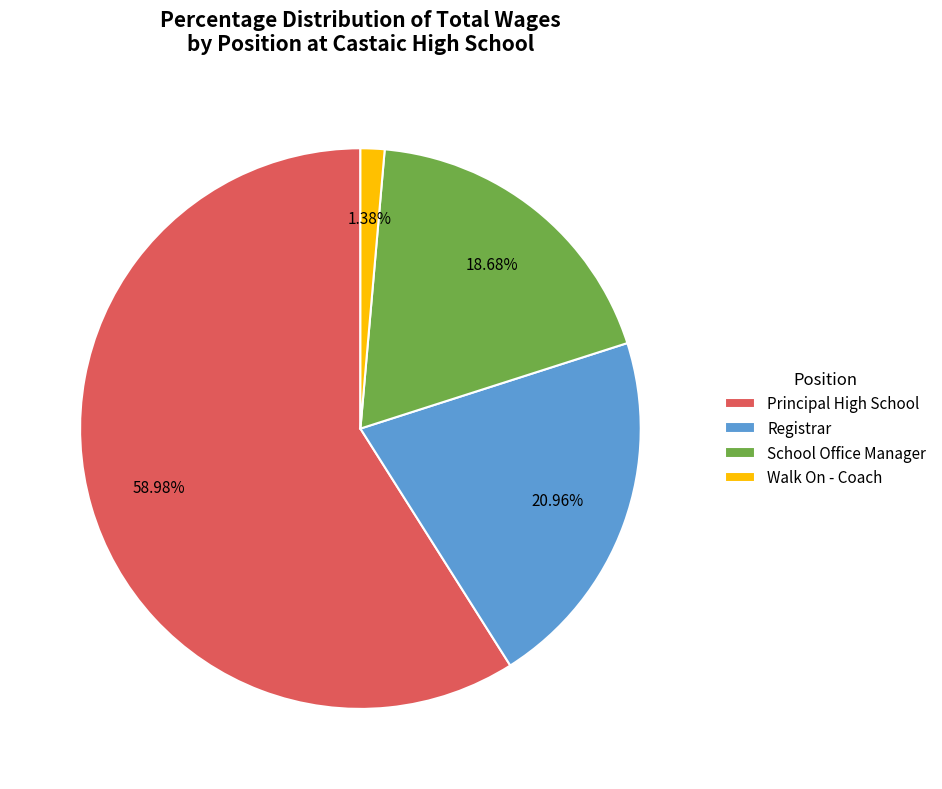

To the nearest percent, what portion does Principal High School represent?

59%